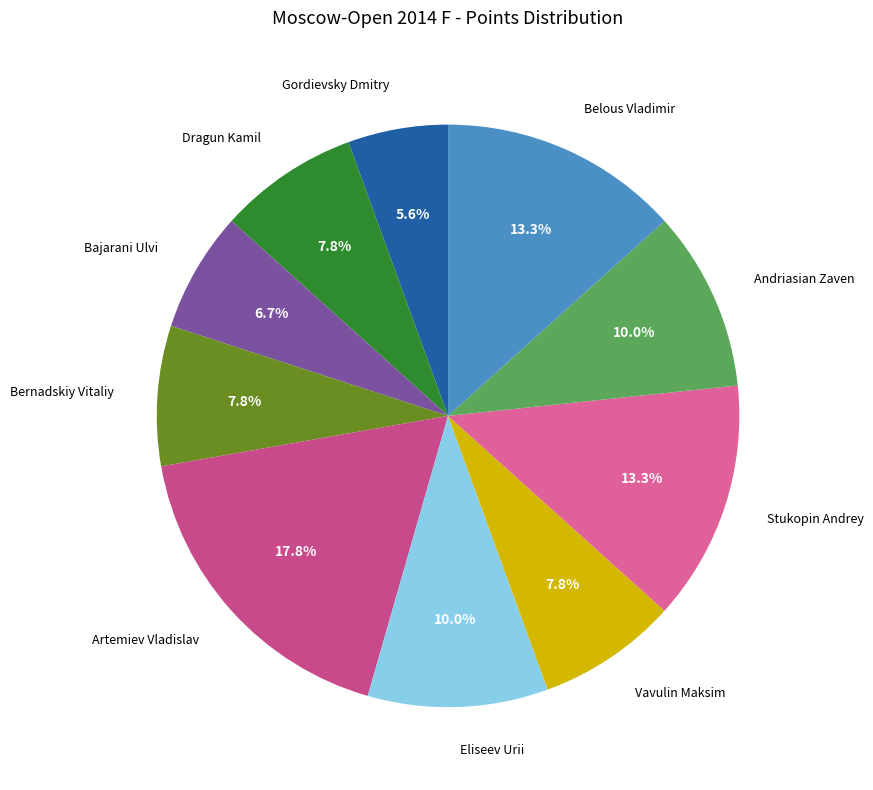

Does Dragun Kamil account for over 50% of the chart?

No